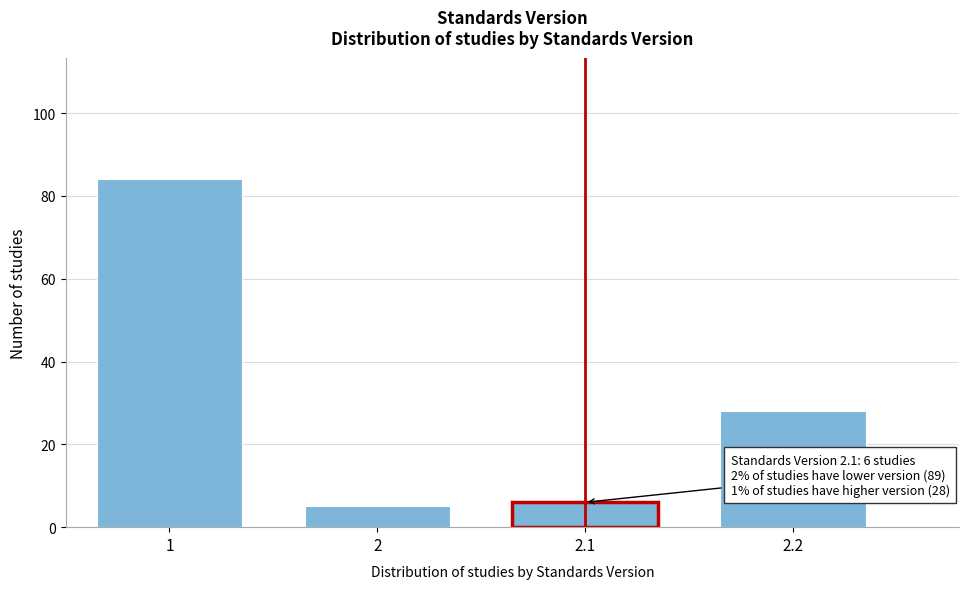

Reading left to right, list all the values displayed in this chart.

84	5	6	28